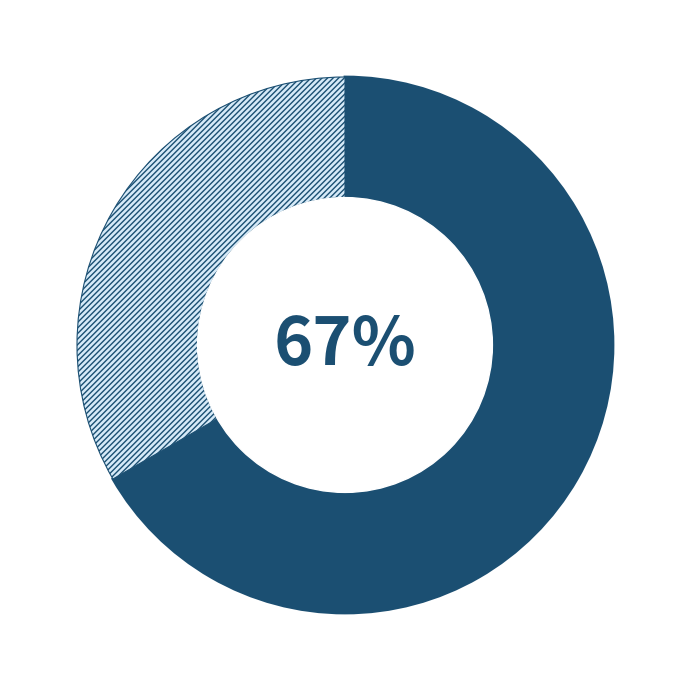

To the nearest percent, what is the average slice percentage?

50%